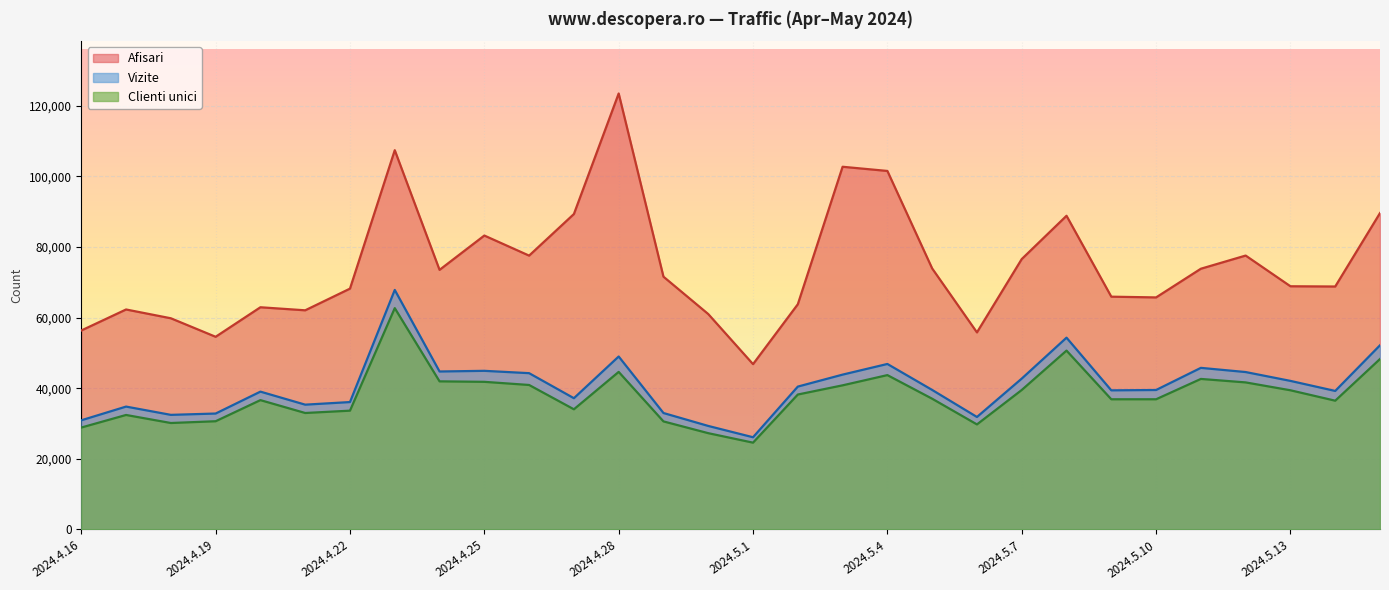

What position from the right is 2024.4.27?

19